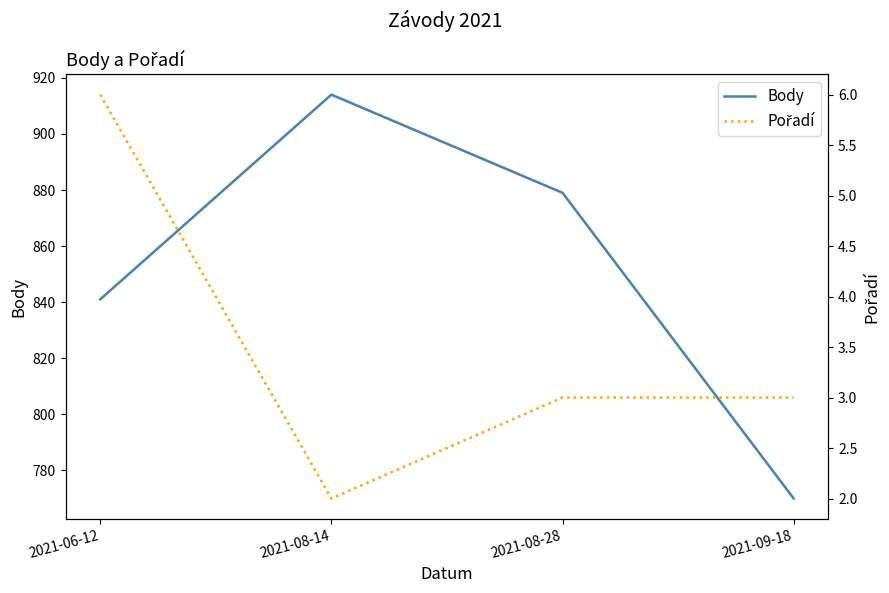

What is the difference between the second highest and minimum values in the Body series?

109